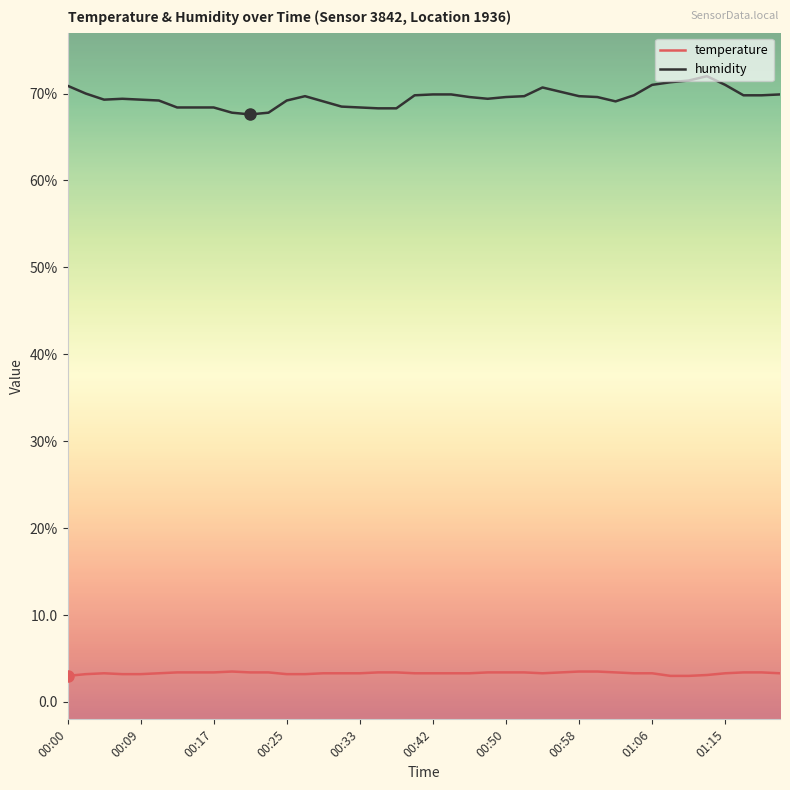

True or false: temperature and humidity cross at least once.

False